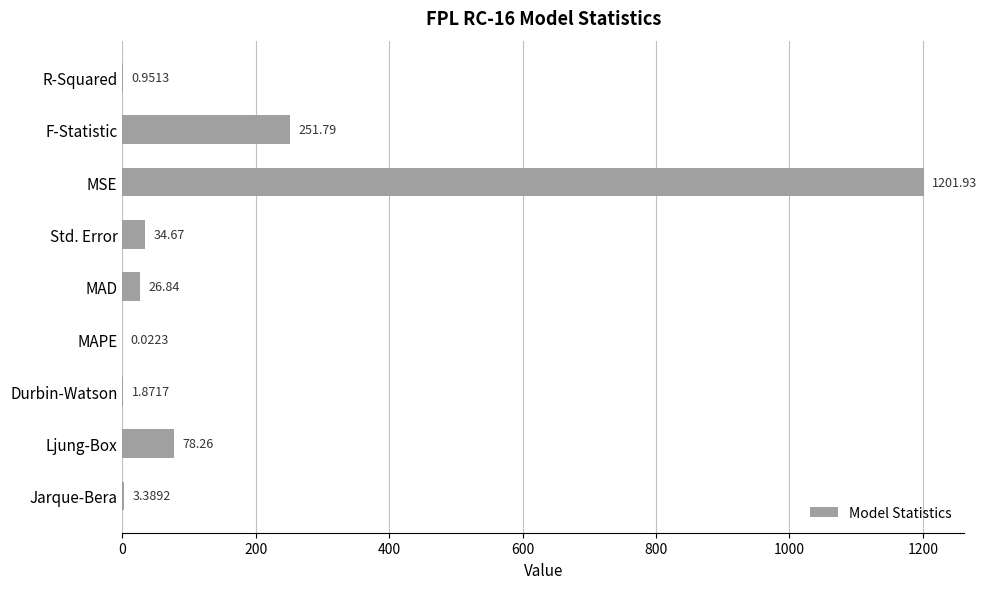

Which has a higher value, MAD or F-Statistic?

F-Statistic